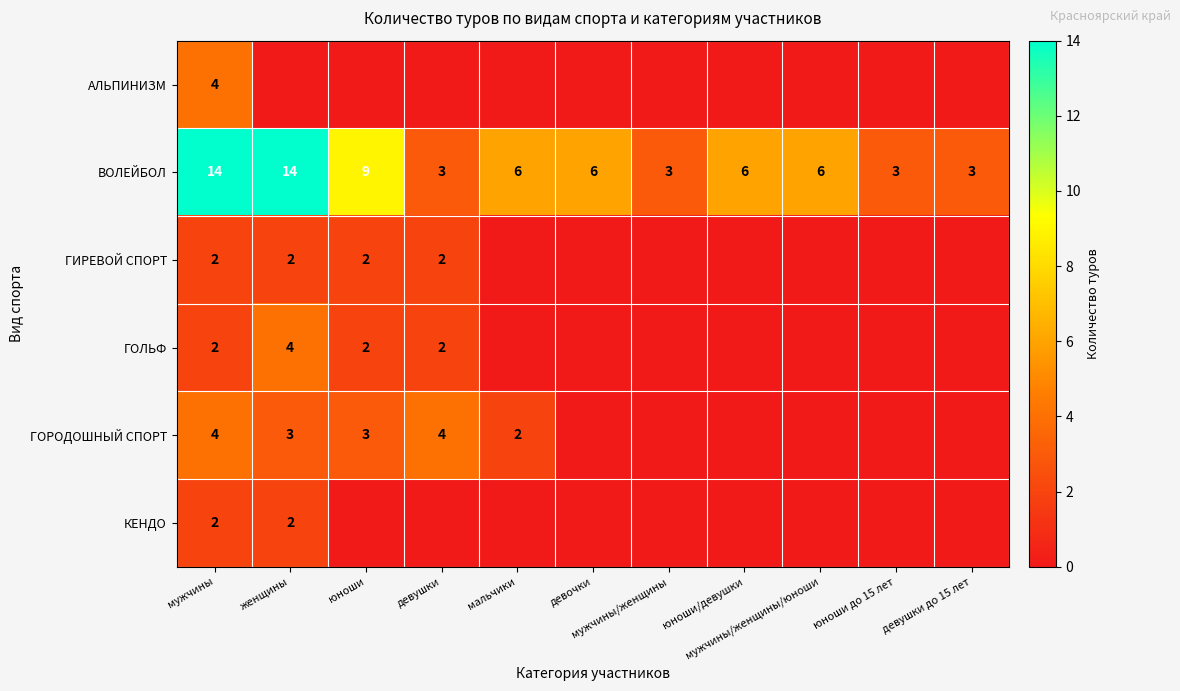

List the labels in order of КЕНДО value, largest first.

мужчины, женщины, юноши, девушки, мальчики, девочки, мужчины/женщины, юноши/девушки, мужчины/женщины/юноши, юноши до 15 лет, девушки до 15 лет